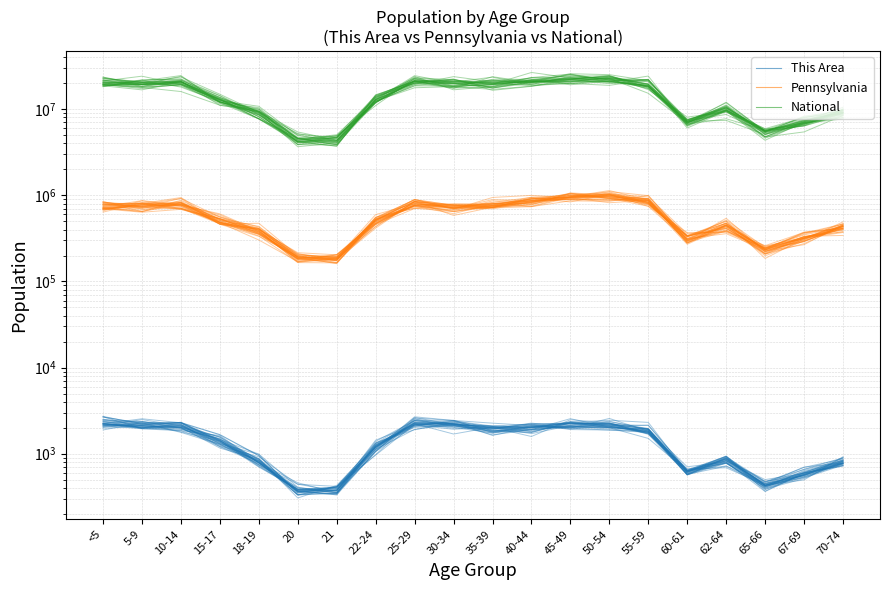

True or false: This Area and National intersect in this chart.

False